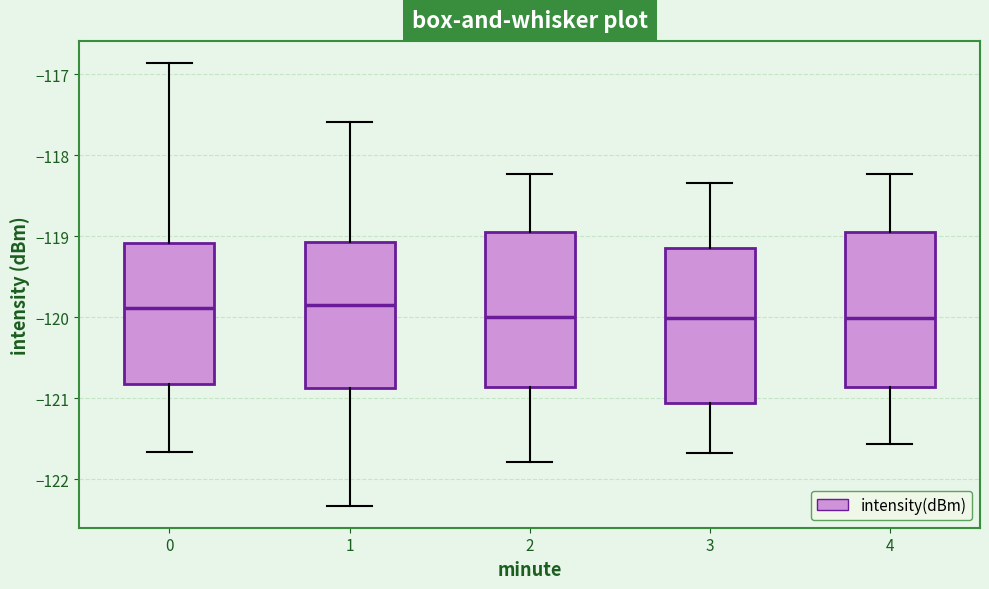

Reading left to right, read every box against the y-axis: the position of its median line, the range the box covers, and the ends of its whiskers. The values are not printed on the chart, so give them approximately, as read against the axis.

0: median -119.9, box -120.8 to -119.1, whiskers -121.7 to -116.9
1: median -119.9, box -120.9 to -119.1, whiskers -122.3 to -117.6
2: median -120.0, box -120.9 to -118.9, whiskers -121.8 to -118.2
3: median -120.0, box -121.1 to -119.1, whiskers -121.7 to -118.3
4: median -120.0, box -120.9 to -118.9, whiskers -121.6 to -118.2